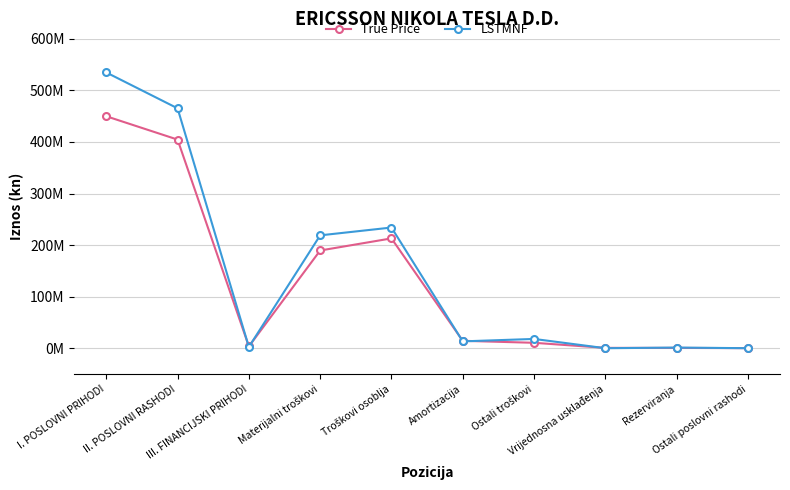

How many intersections are there between LSTMNF and True Price?

7